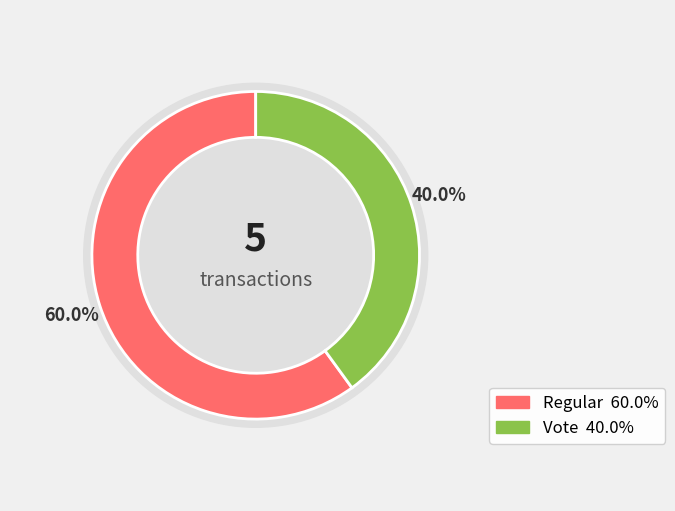

Count the number of slices in the pie.

2